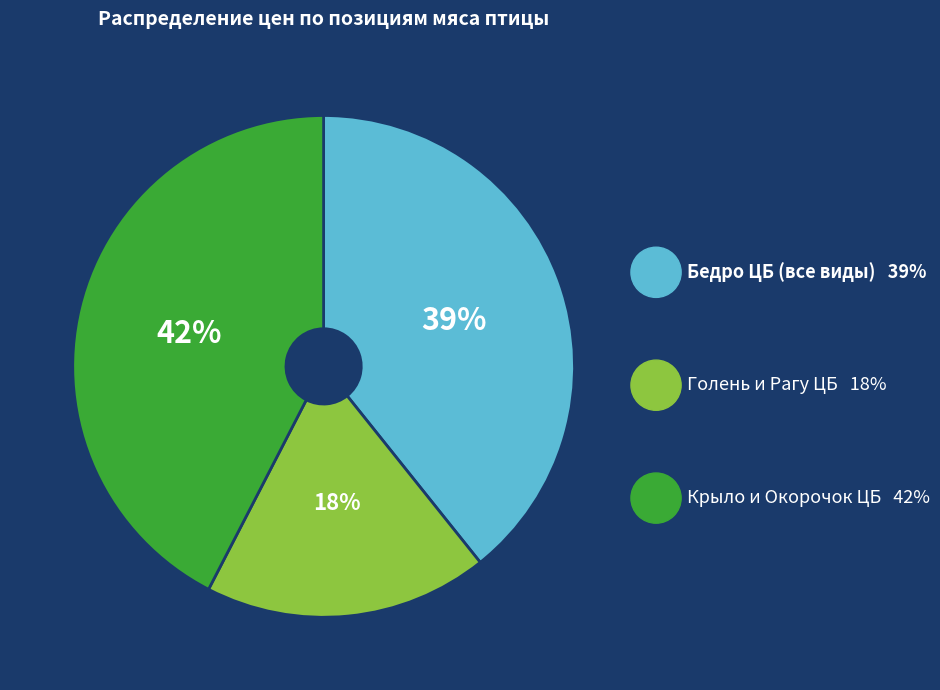

Is it true that Крыло и Окорочок ЦБ is 42% of the pie?

True